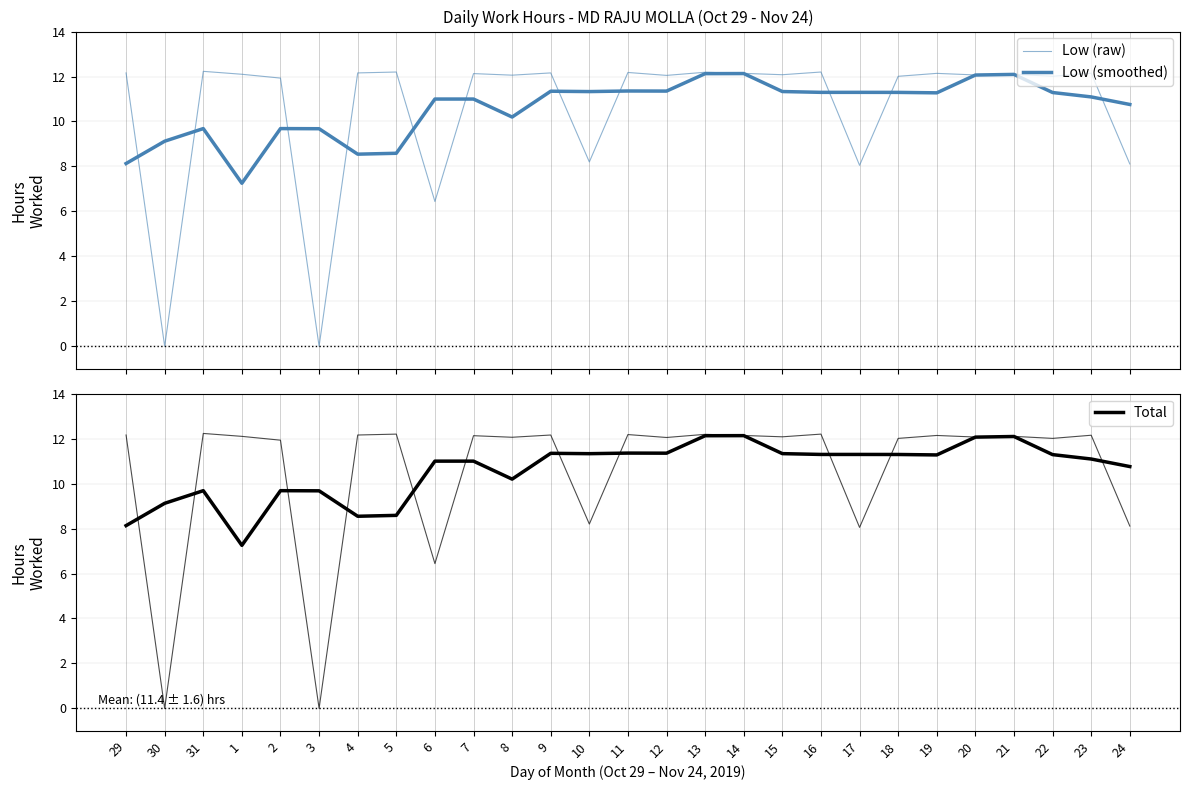

List the series in order of their peak value, highest first.

Low (raw), Total (raw), Low (smoothed), Total